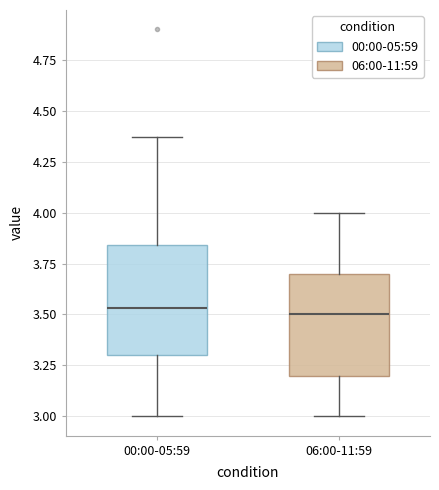

Reading left to right, read every box against the y-axis: the position of its median line, the range the box covers, and the ends of its whiskers. The values are not printed on the chart, so give them approximately, as read against the axis.

00:00-05:59: median 3.55, box 3.30 to 3.85, whiskers 3.00 to 4.35
06:00-11:59: median 3.50, box 3.20 to 3.70, whiskers 3.00 to 4.00